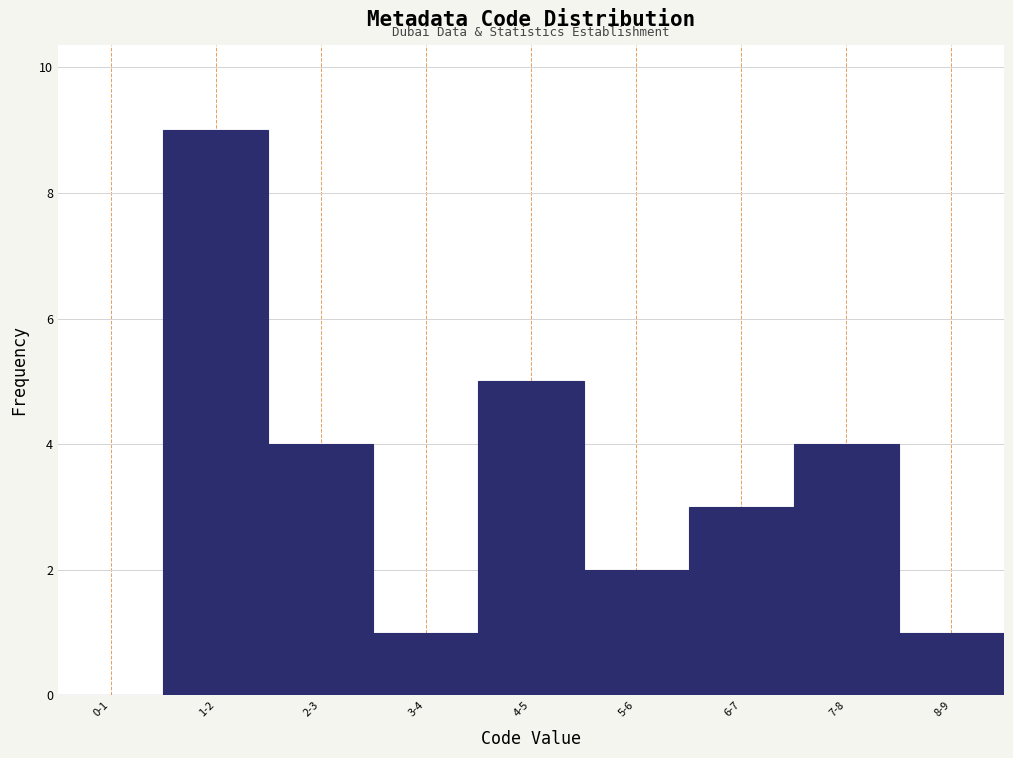

Reading left to right, list all the values displayed in this chart.

0-1=0	1-2=9	2-3=4	3-4=1	4-5=5	5-6=2	6-7=3	7-8=4	8-9=1